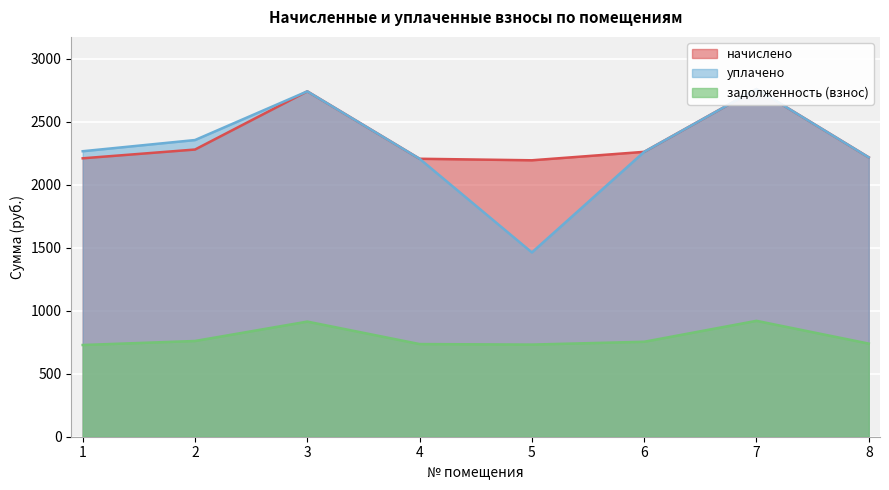

What is the value of the задолженность (взнос) point at the 4th from the left?

735.6